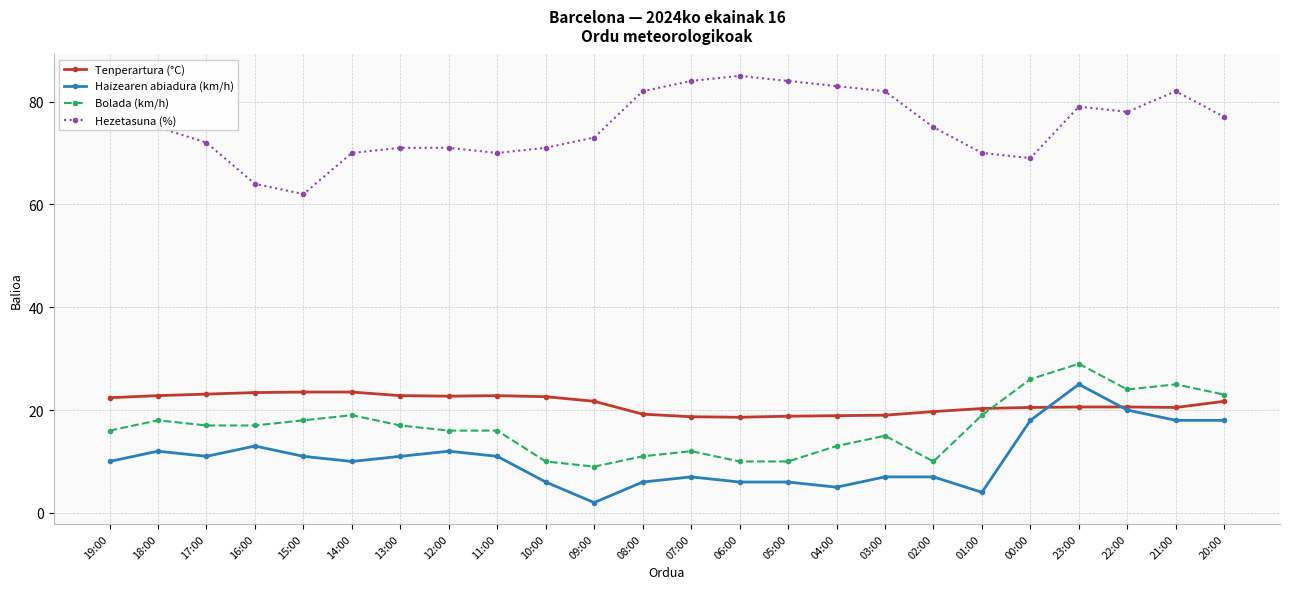

What is the value of the Tenperartura (°C) point at the 1st from the left?

22.4